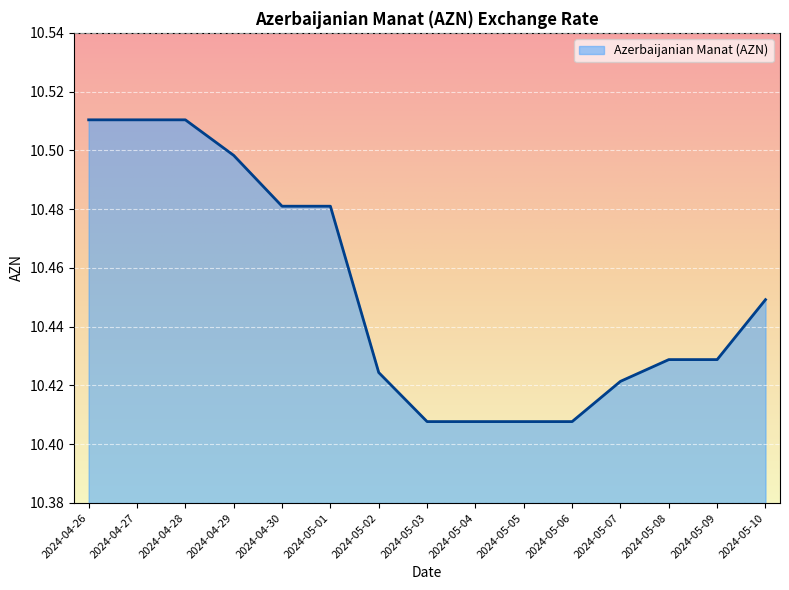

What is the ratio of the value at 2024-05-05 to the value at 2024-05-02?

1.0